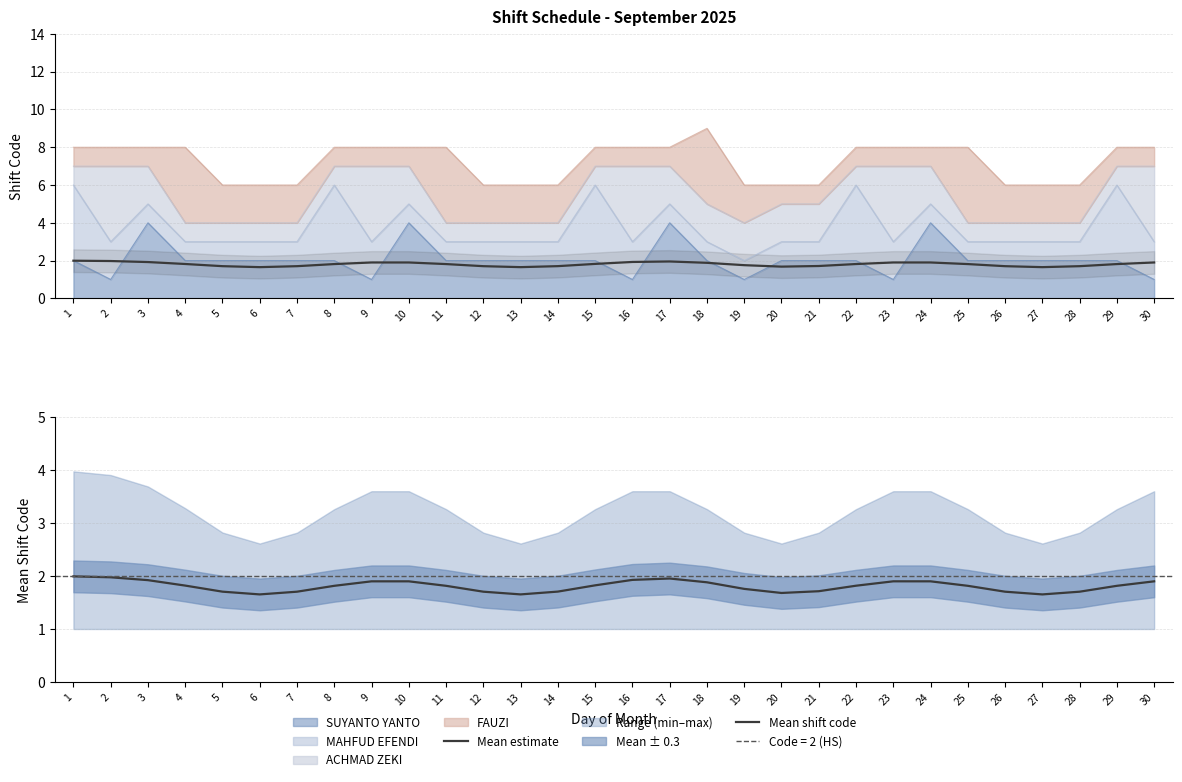

How many lines are shown in the chart?

2